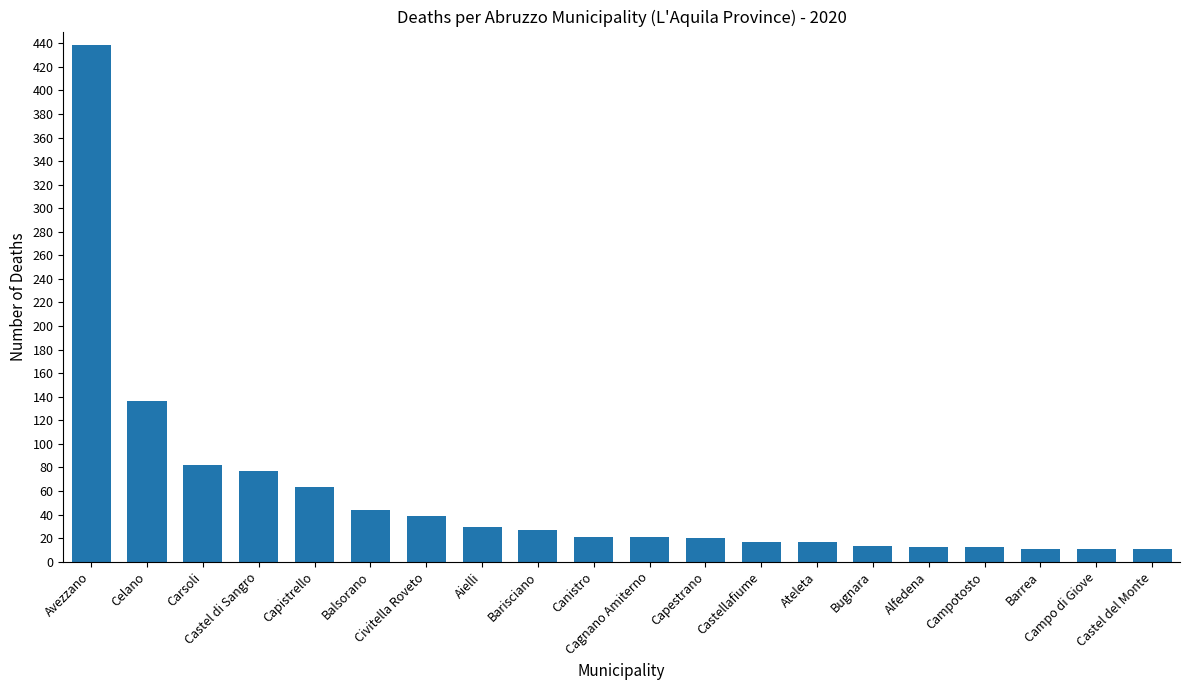

What is the maximum value shown in the chart?

439